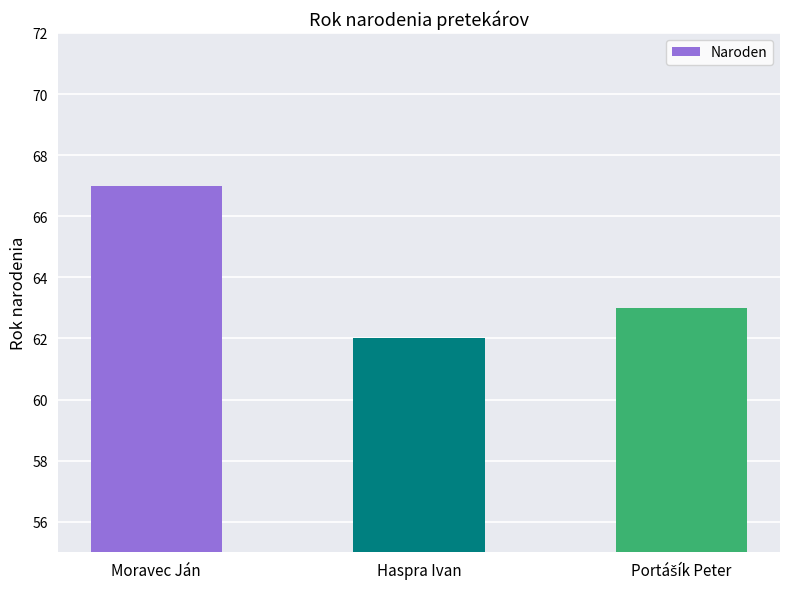

What value does the data have at Moravec Ján?

67